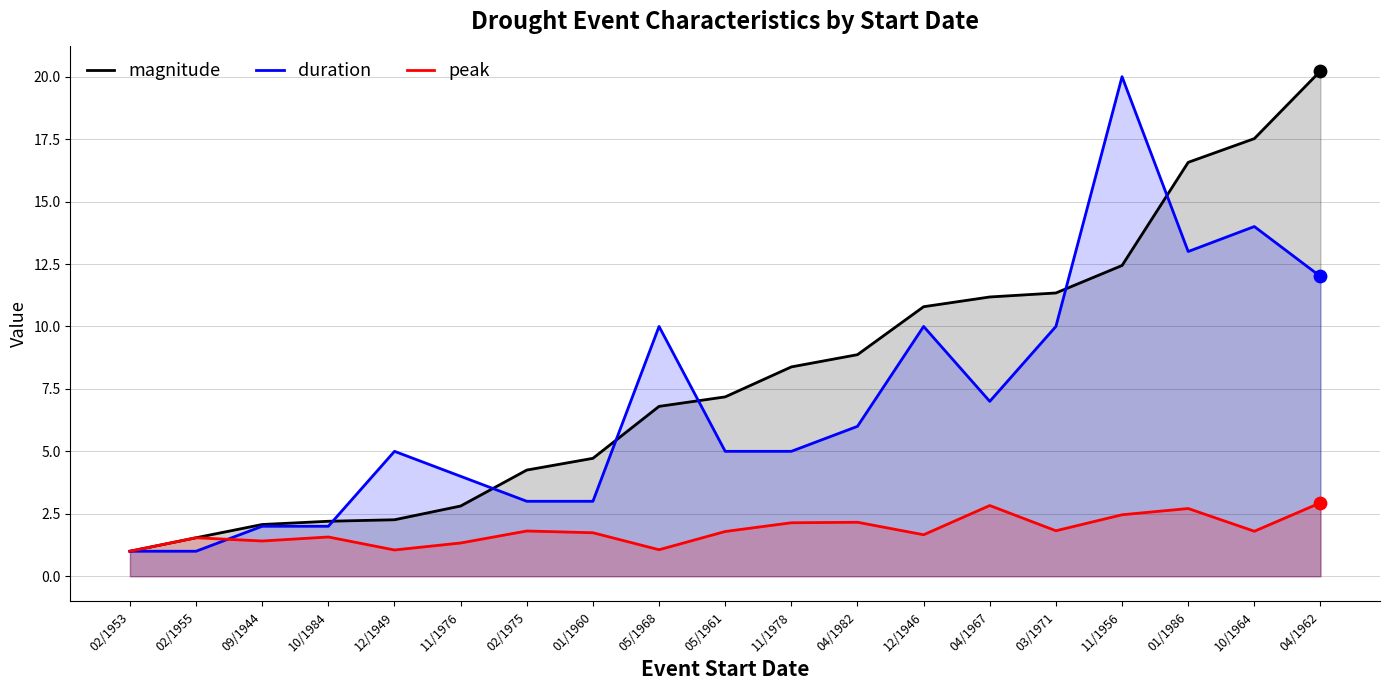

Which series reaches the maximum Y coordinate?

magnitude